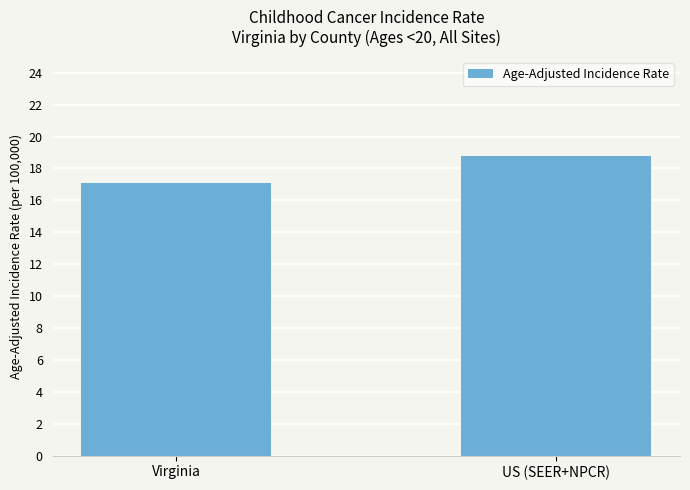

At which label does the data first exceed 18?

US (SEER+NPCR)